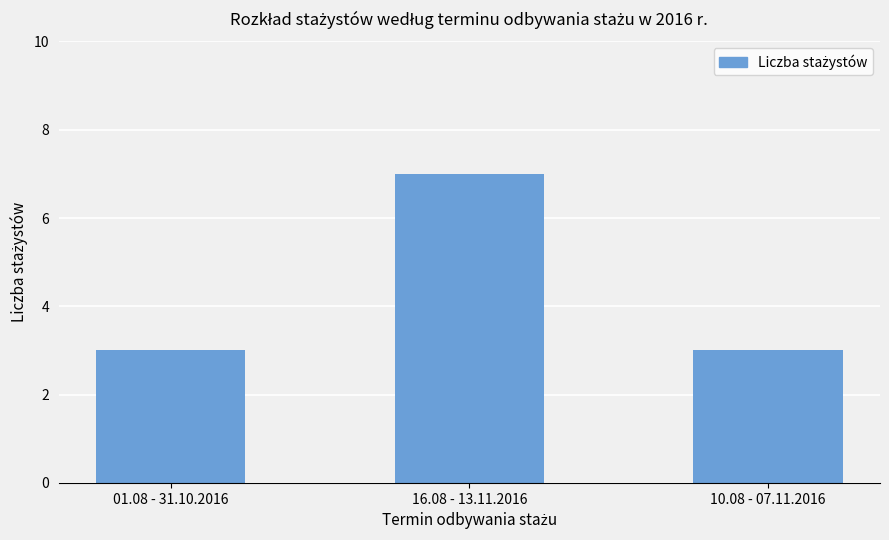

What is the value of the 1st bar from the left?

3